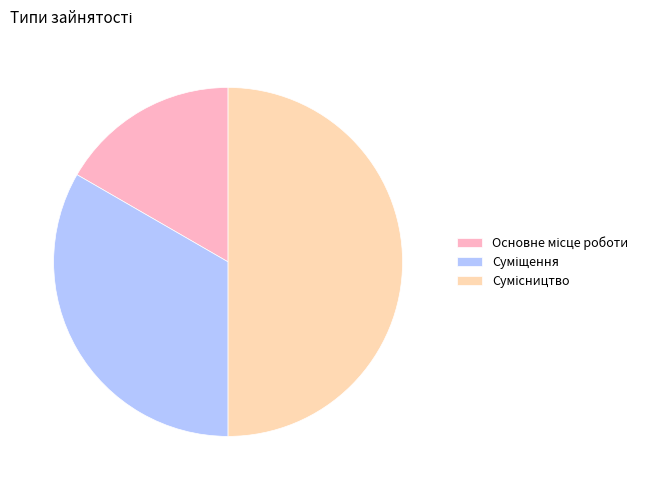

How many segments does this pie chart have?

3